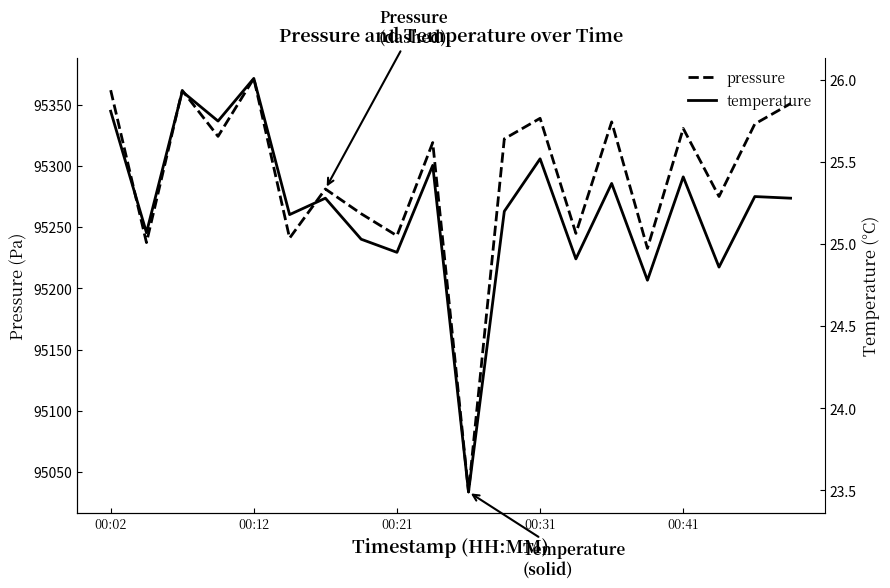

The value of temperature at 15 is 24.8. True or false?

True